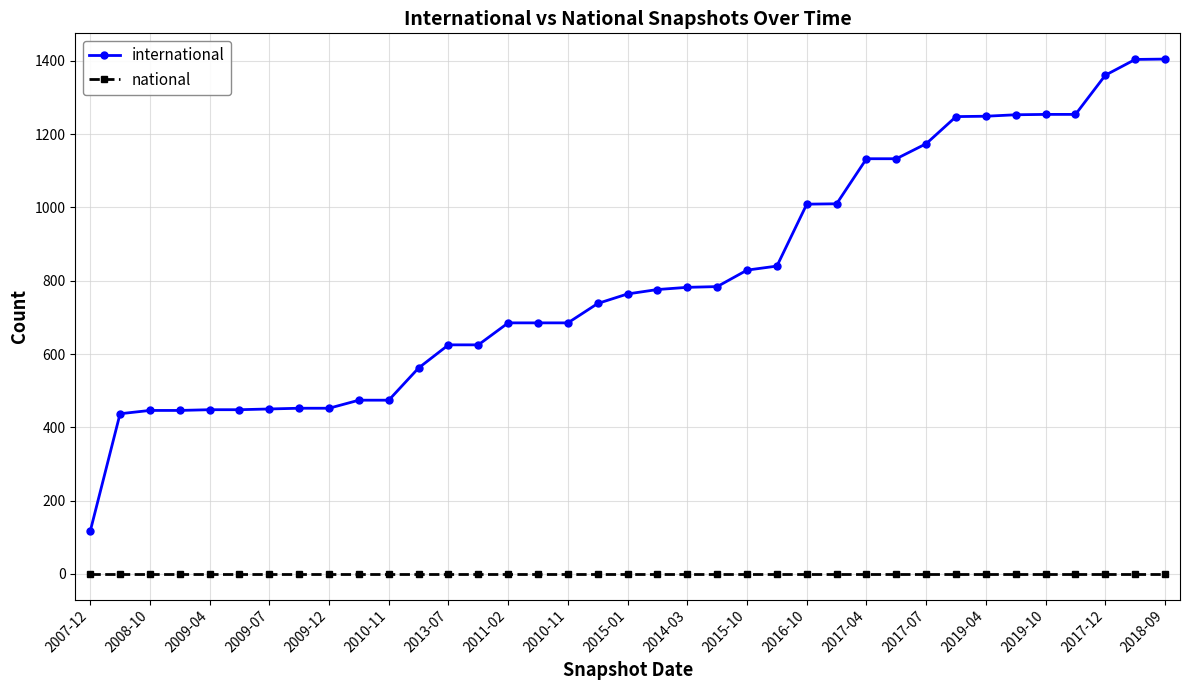

List the series in order of their overall mean, highest first.

international, national